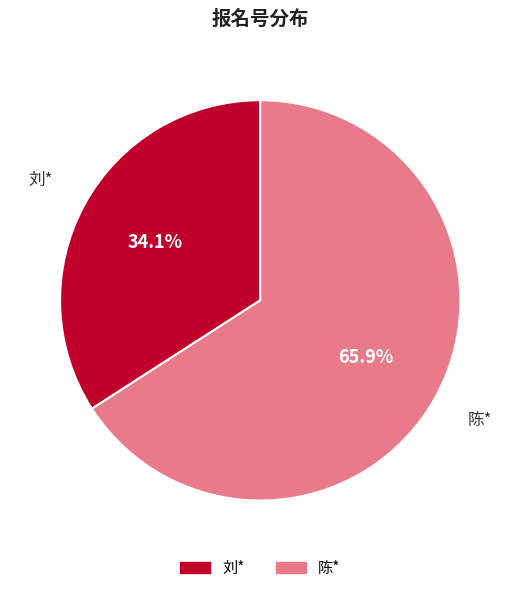

Is it true that 陈* is 66% of the pie?

True